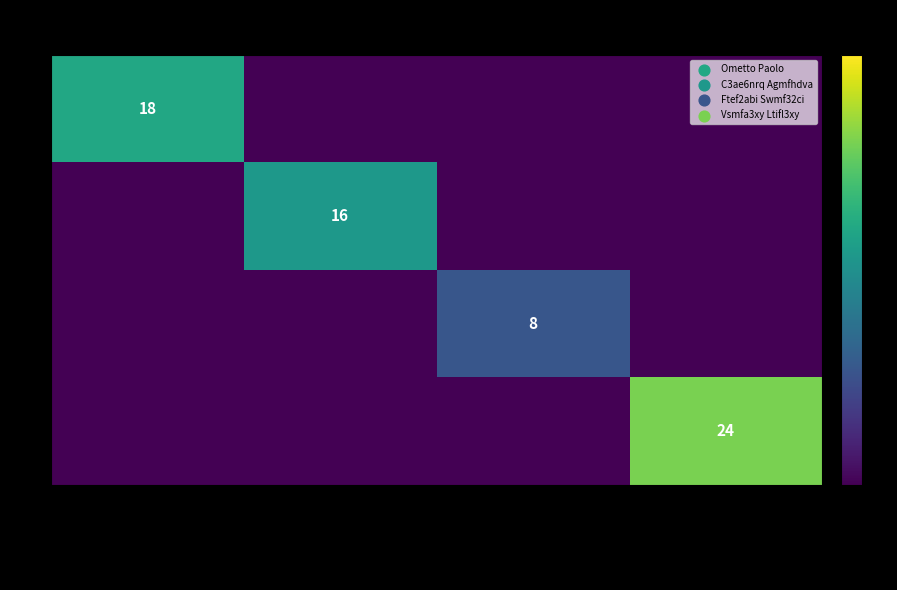

True or false: 4 has a value of 24 at Vsmfa3xy Ltifl3xy.

True